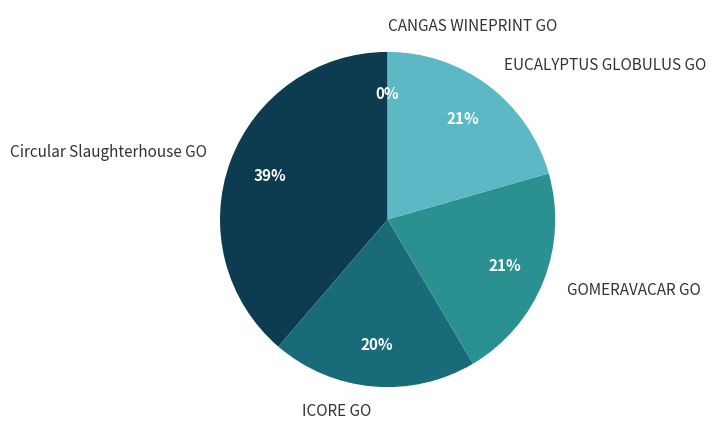

To the nearest percent, what is the average slice percentage?

20%